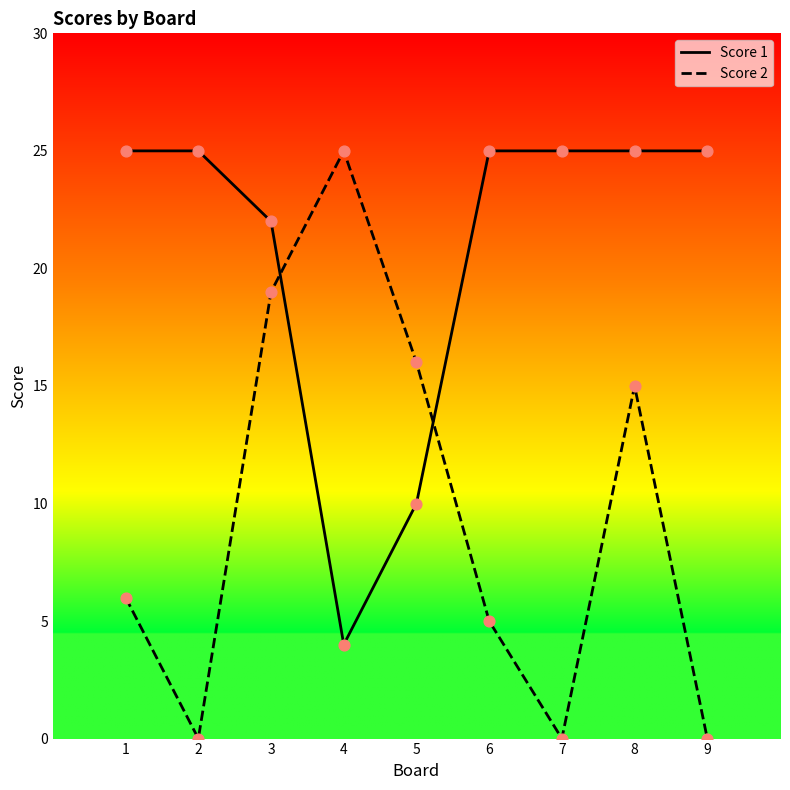

Which series has the largest range (max minus min)?

Score 2